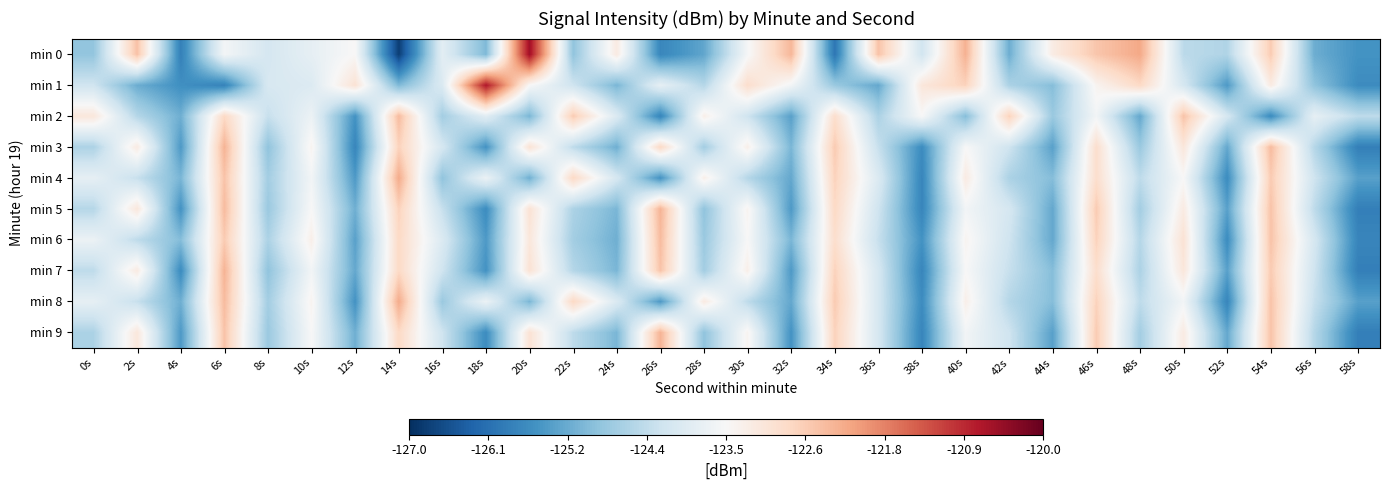

What is the total value across all series at 46s?

-1228.8